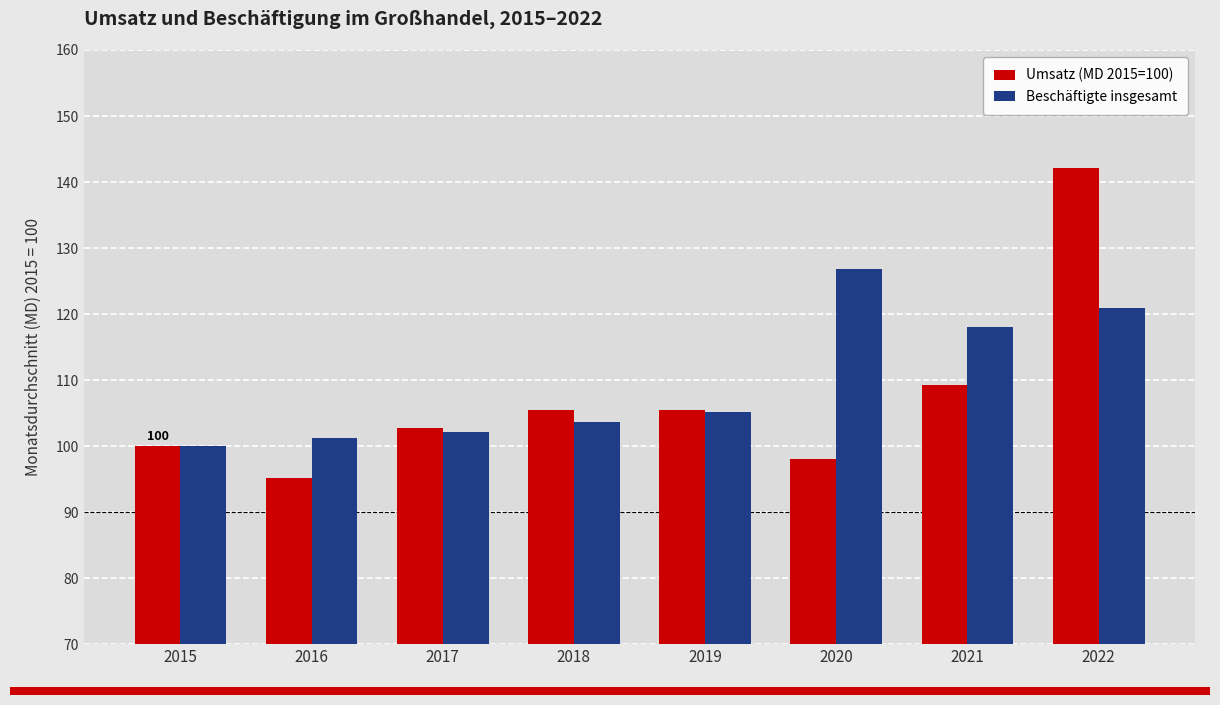

What is the approximate value of Umsatz (MD 2015=100) at 2022?

142.2